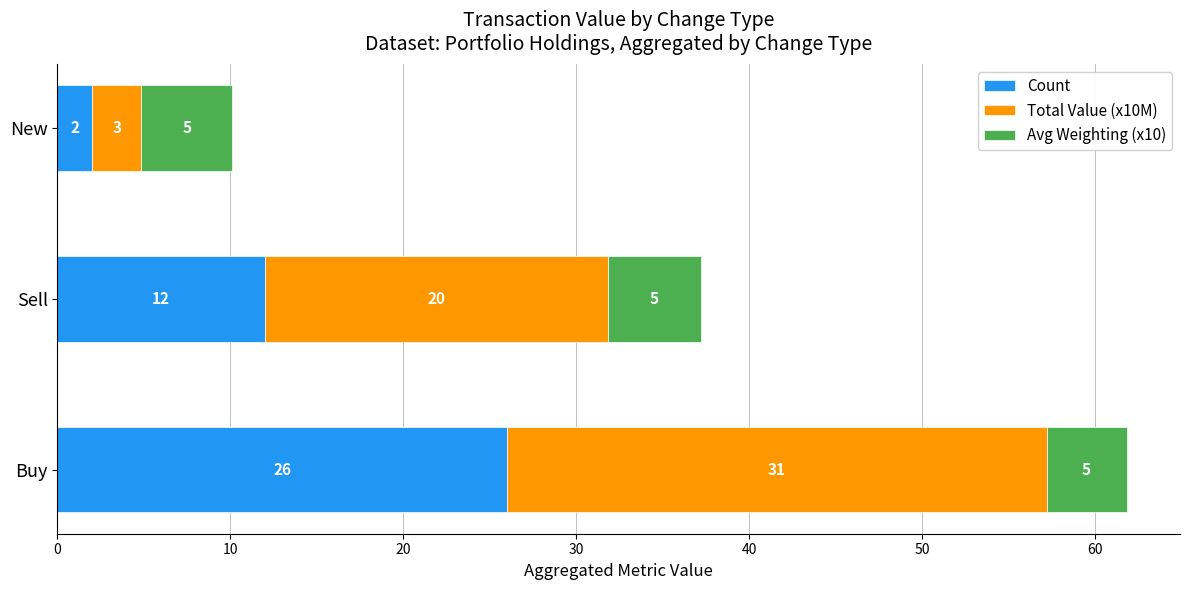

What is the value of the Total Value (x10M) bar at the 3rd from the left?

2.9